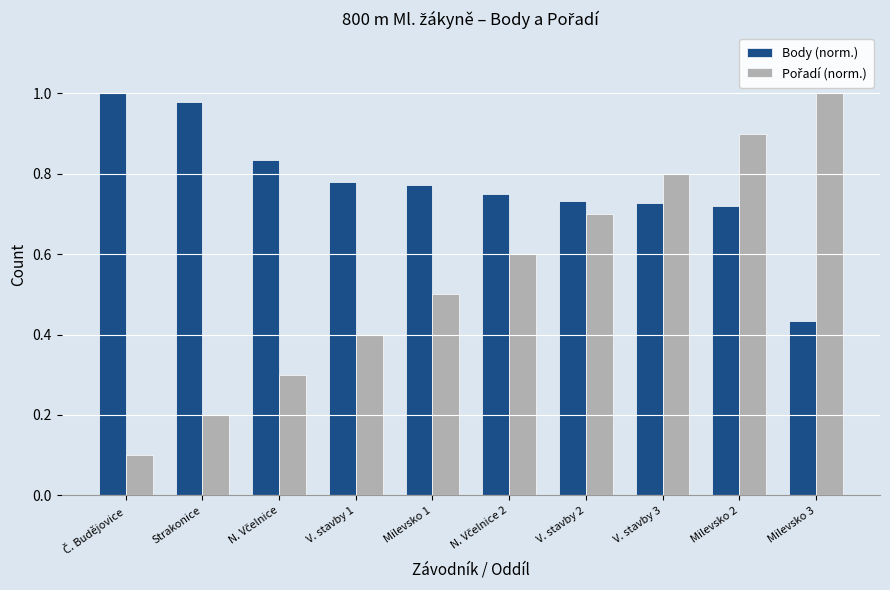

The value of Body (norm.) at Milevsko 3 is 0.4. True or false?

True